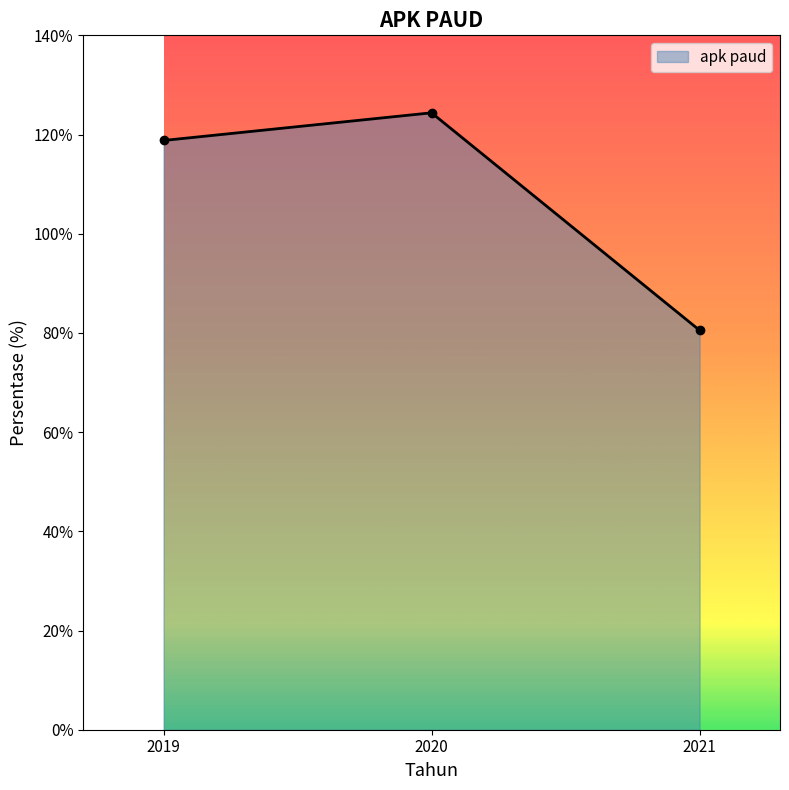

What is the maximum value shown in the chart?

124.4